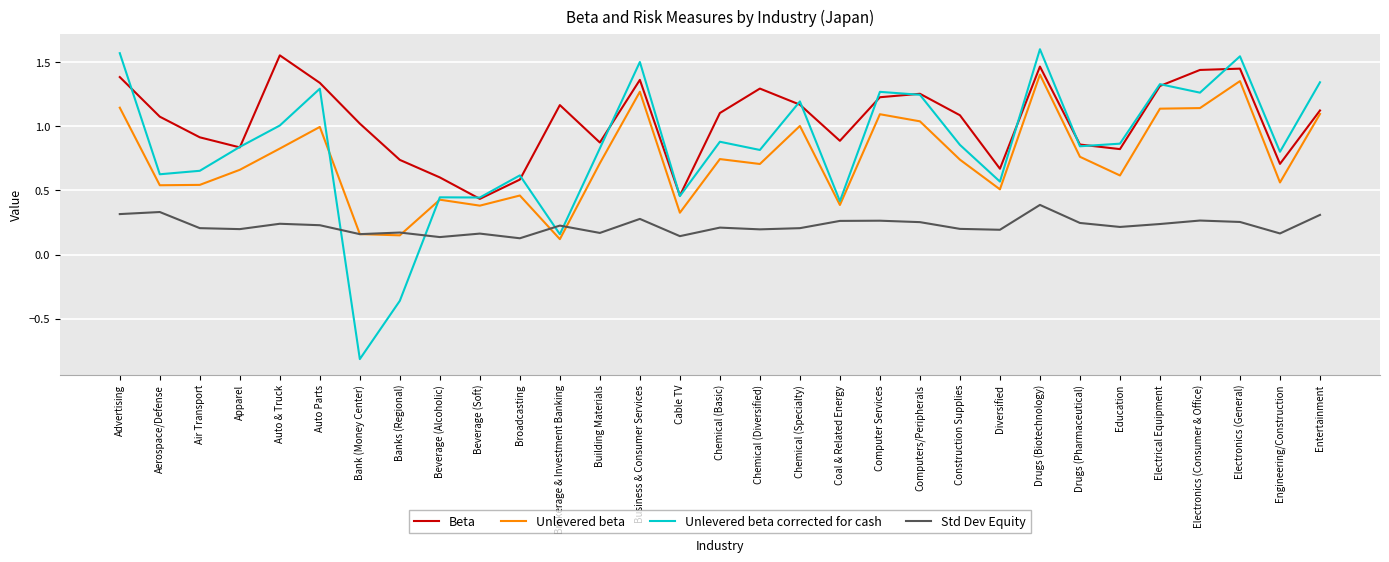

At which category is the sum across all series the highest?

Drugs (Biotechnology)